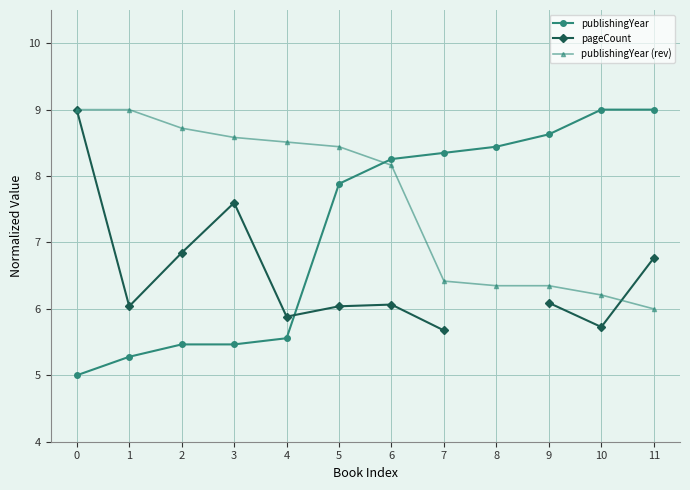

Which series has the largest range (max minus min)?

publishingYear